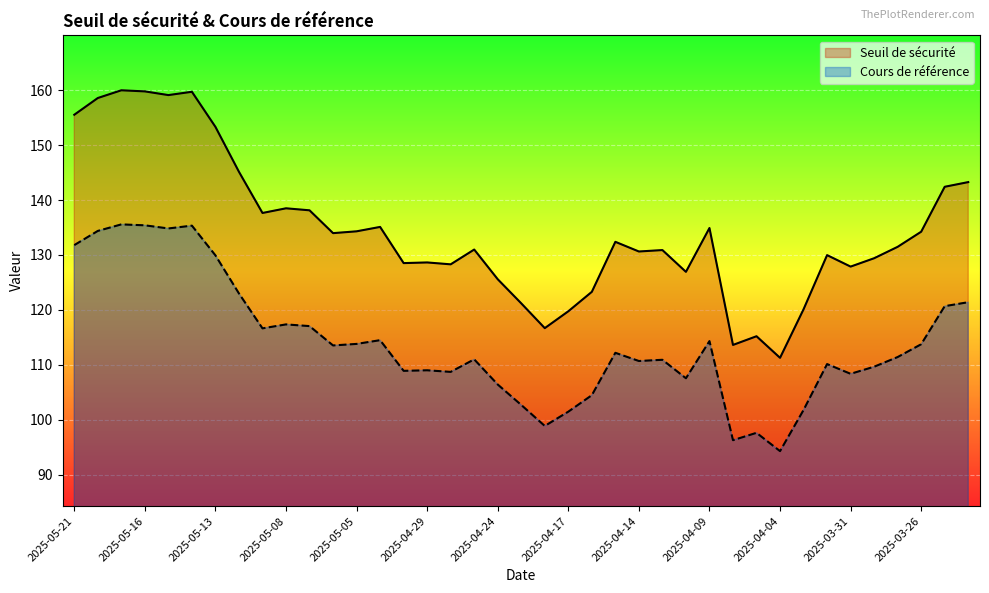

At which label does Seuil de sécurité first exceed 131?

2025-05-21